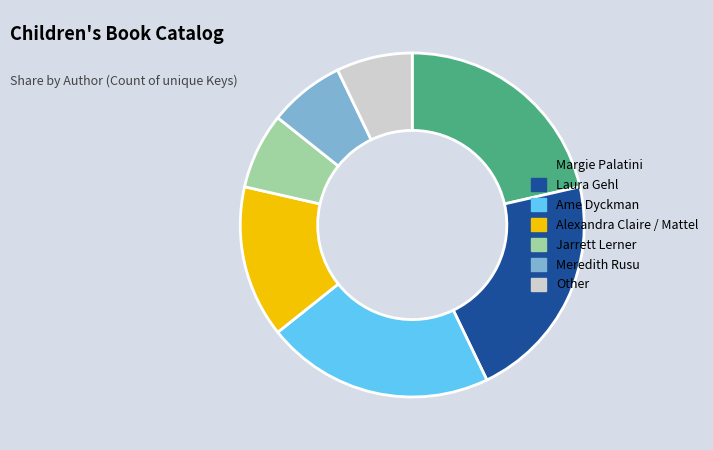

Count the number of slices in the pie.

7